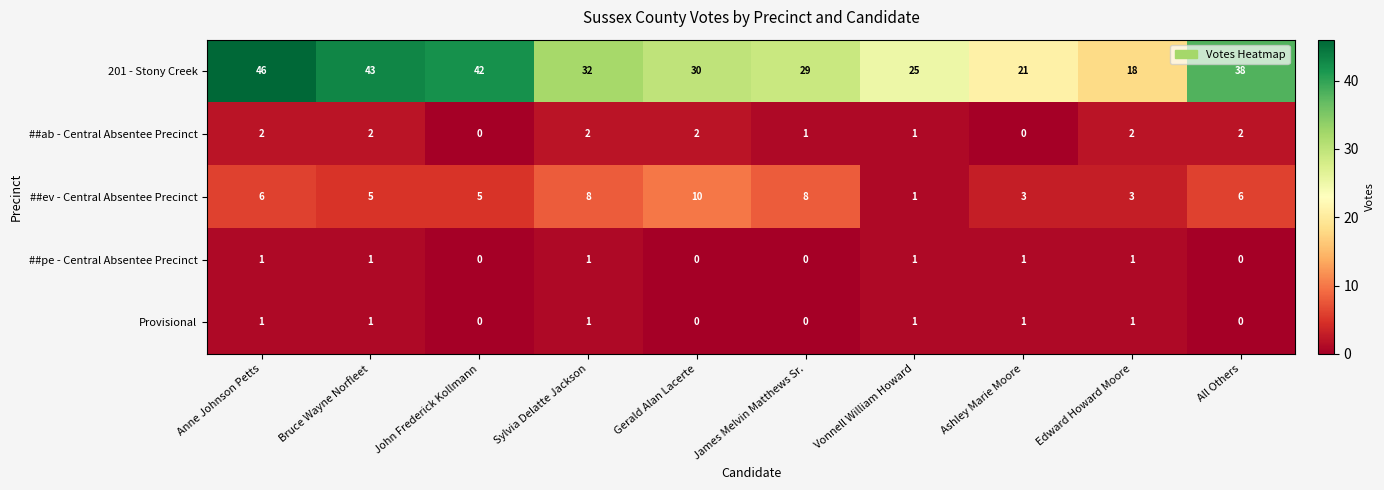

What is the sum of all Provisional values?

6